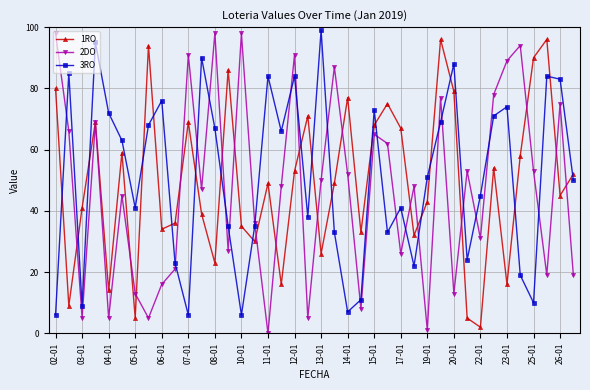

What is the maximum value shown in the chart?

99